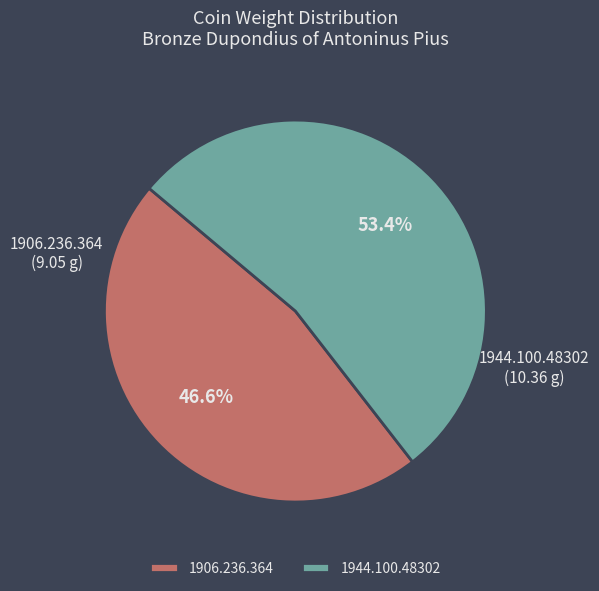

Rank the categories by value from lowest to highest.

1906.236.364, 1944.100.48302